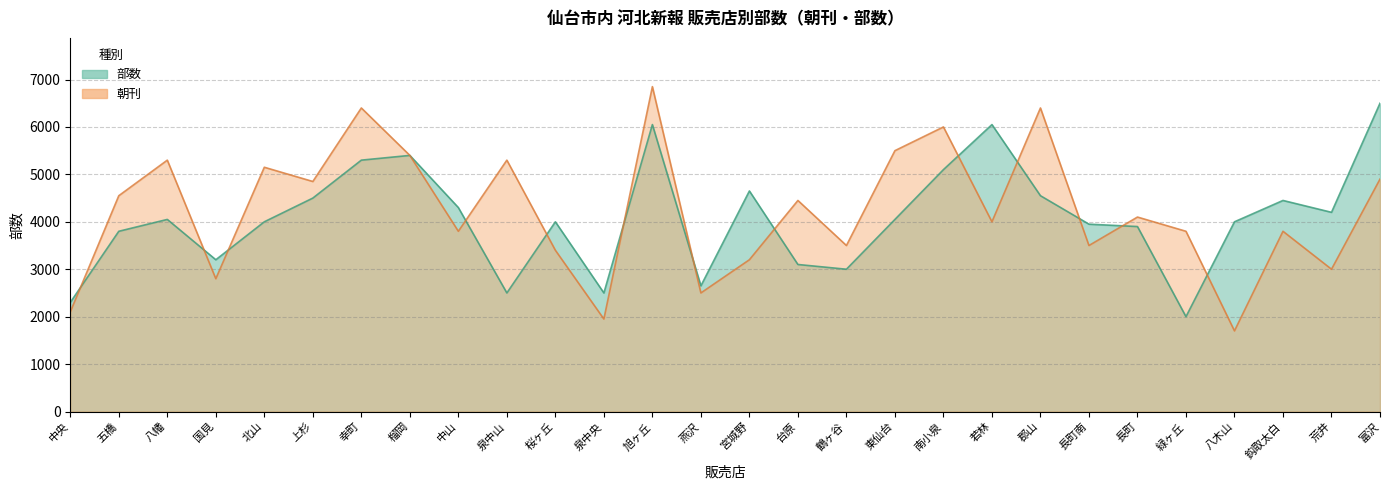

Reading right to left, extract all data points from this chart.

朝刊: 富沢=4900	荒井=3000	鈎取太白=3800	八木山=1700	緑ヶ丘=3800	長町=4100	長町南=3500	郡山=6400	若林=4000	南小泉=6000	東仙台=5500	鶴ヶ谷=3500	台原=4450	宮城野=3200	燕沢=2500	旭ヶ丘=6850	泉中央=1950	桜ヶ丘=3400	泉中山=5300	中山=3800	榴岡=5400	幸町=6400	上杉=4850	北山=5150	国見=2800	八幡=5300	五橋=4550	中央=2100
部数: 富沢=6500	荒井=4200	鈎取太白=4450	八木山=4000	緑ヶ丘=2000	長町=3900	長町南=3950	郡山=4550	若林=6050	南小泉=5100	東仙台=4050	鶴ヶ谷=3000	台原=3100	宮城野=4650	燕沢=2650	旭ヶ丘=6050	泉中央=2500	桜ヶ丘=4000	泉中山=2500	中山=4300	榴岡=5400	幸町=5300	上杉=4500	北山=4000	国見=3200	八幡=4050	五橋=3800	中央=2300